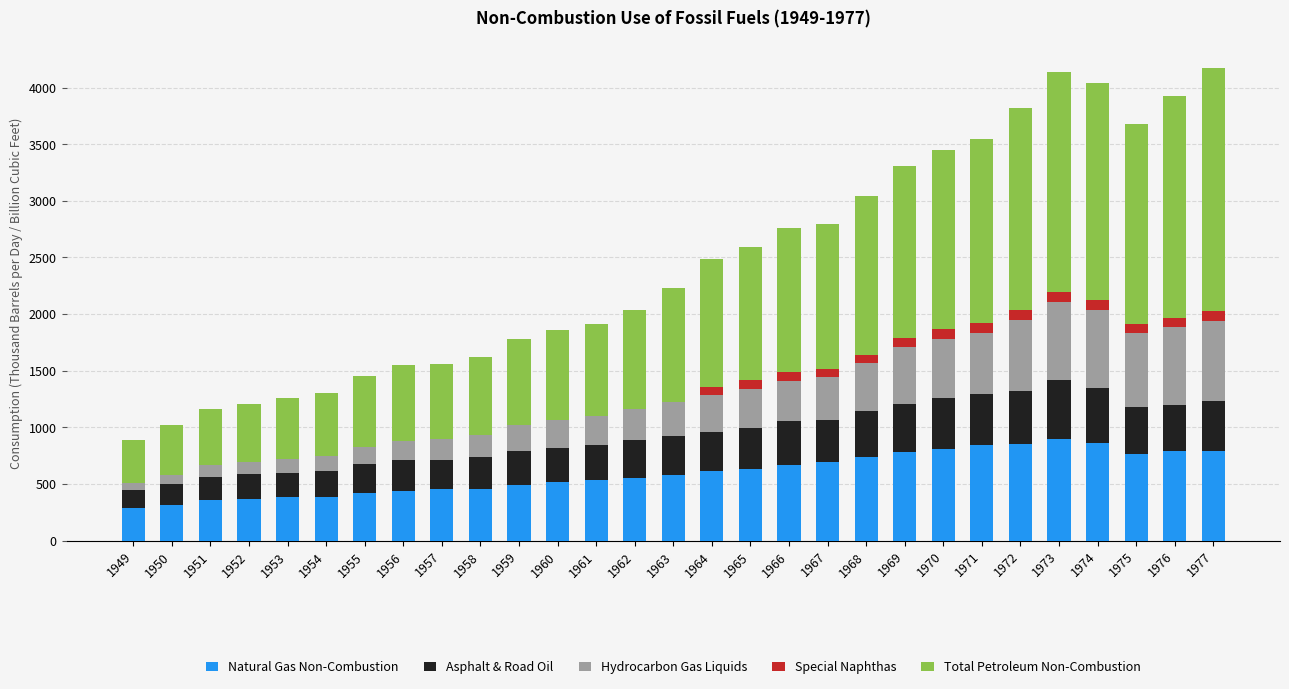

What is the sum of all Natural Gas Non-Combustion values?

17279.3